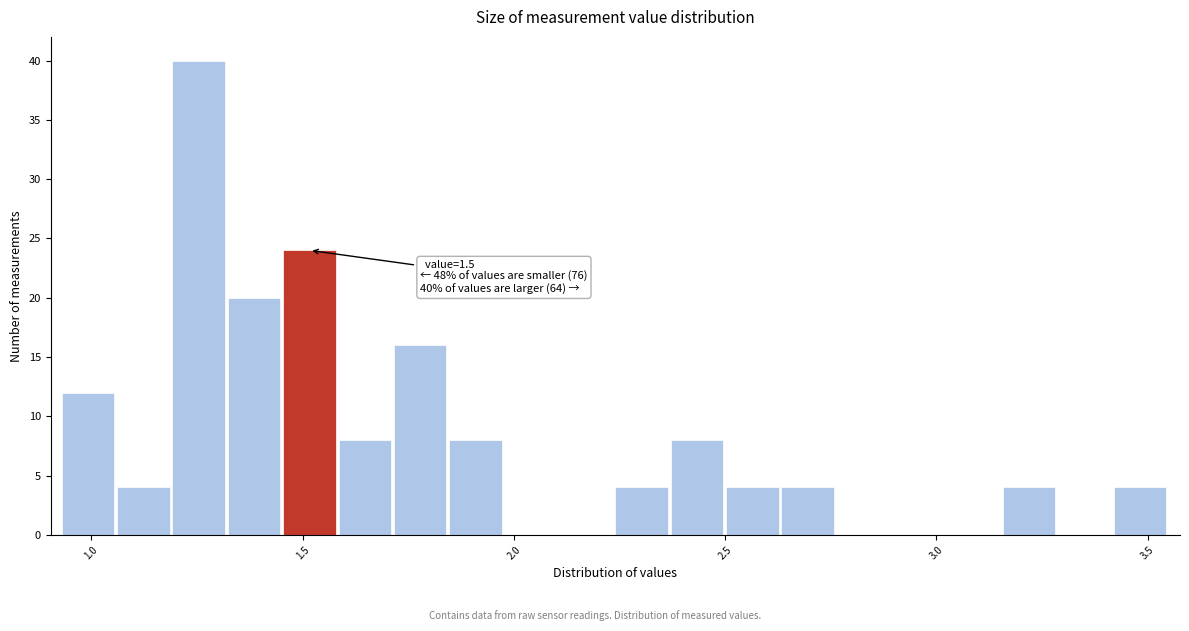

Around what value on the x-axis is the tallest bar? Give the approximate position of its centre, as read against the axis.

1.25